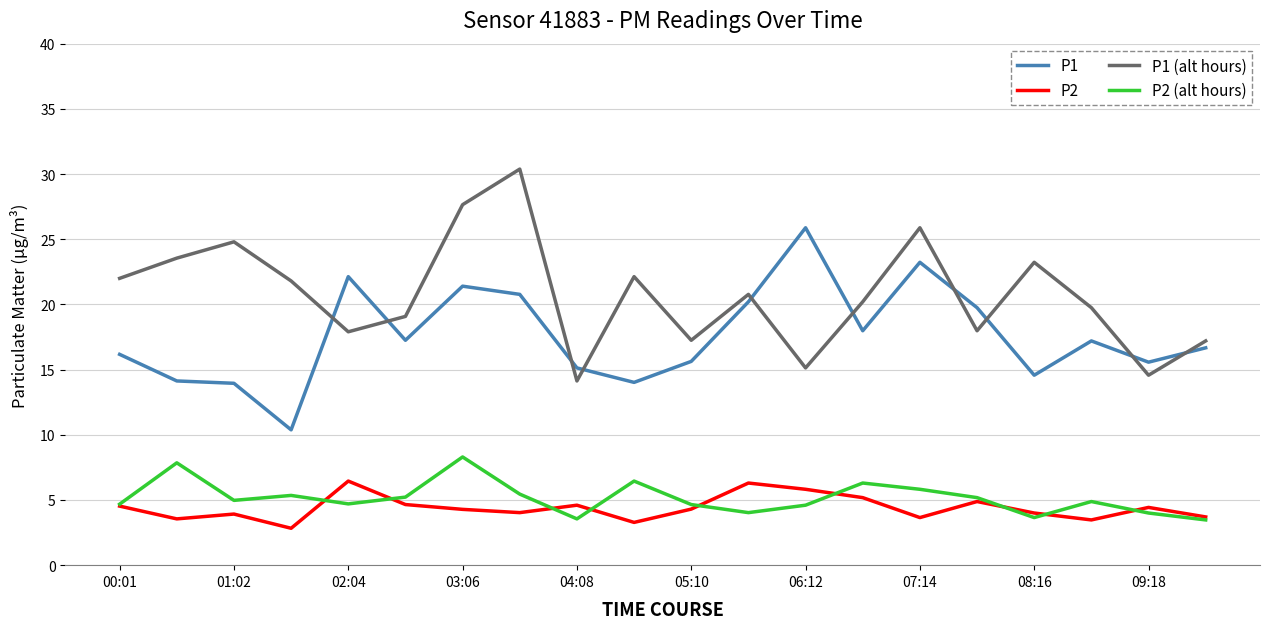

Which series has the largest total across all categories?

P1 (alt hours)